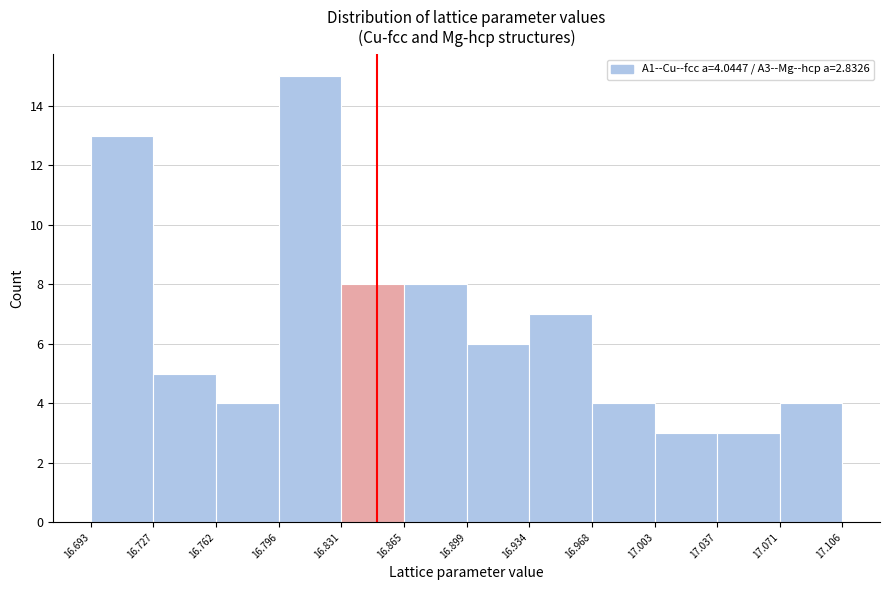

Which range on the x-axis has the tallest bar?

16.796 to 16.831